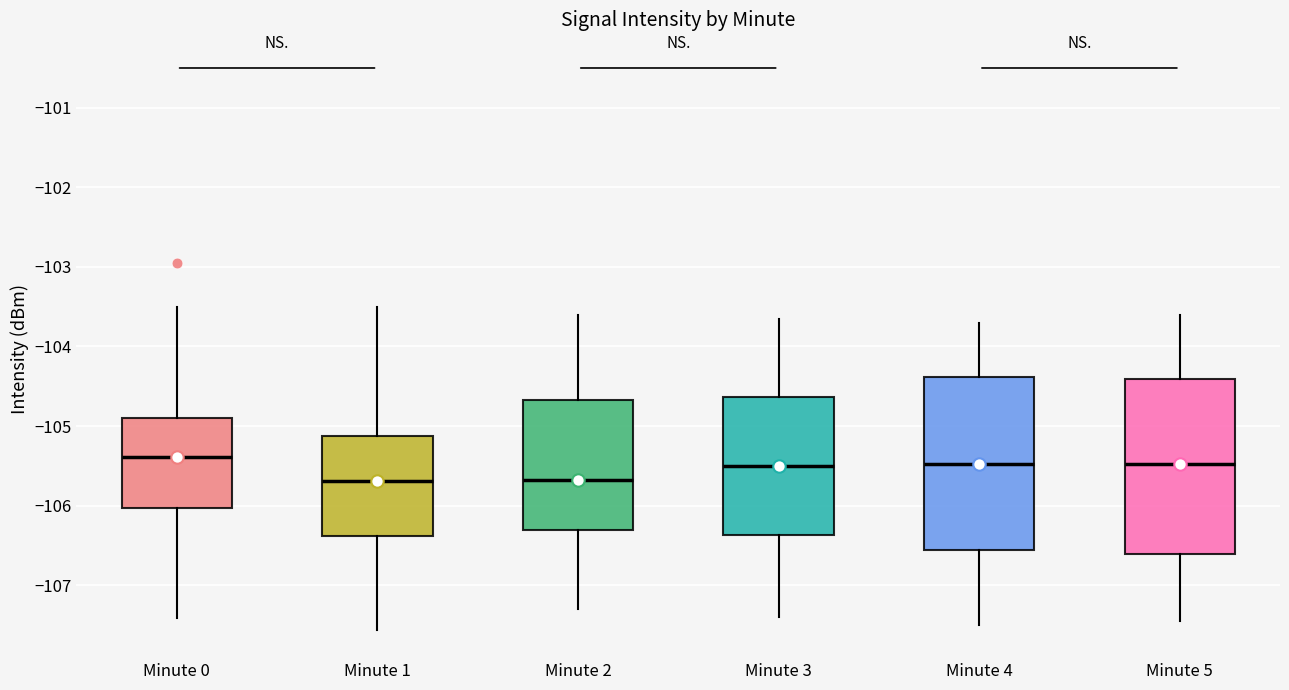

Where is the upper edge of the box for Minute 3 on the y-axis? The values are not printed on the chart, so give them approximately, as read against the axis.

-104.6